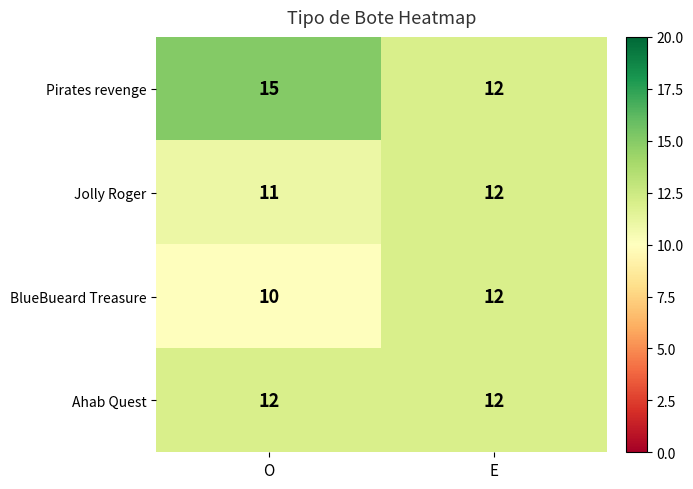

Count the number of data series in this chart.

4